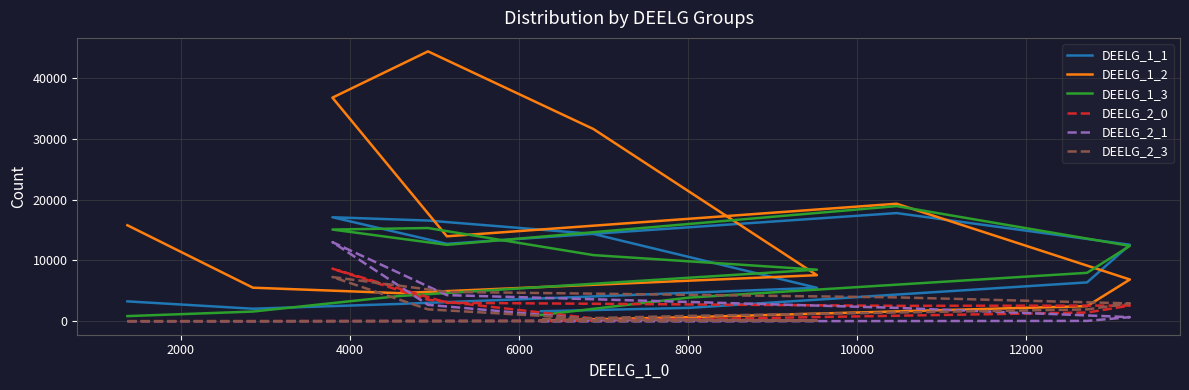

True or false: DEELG_1_3 has more than 1 interior local peaks.

True